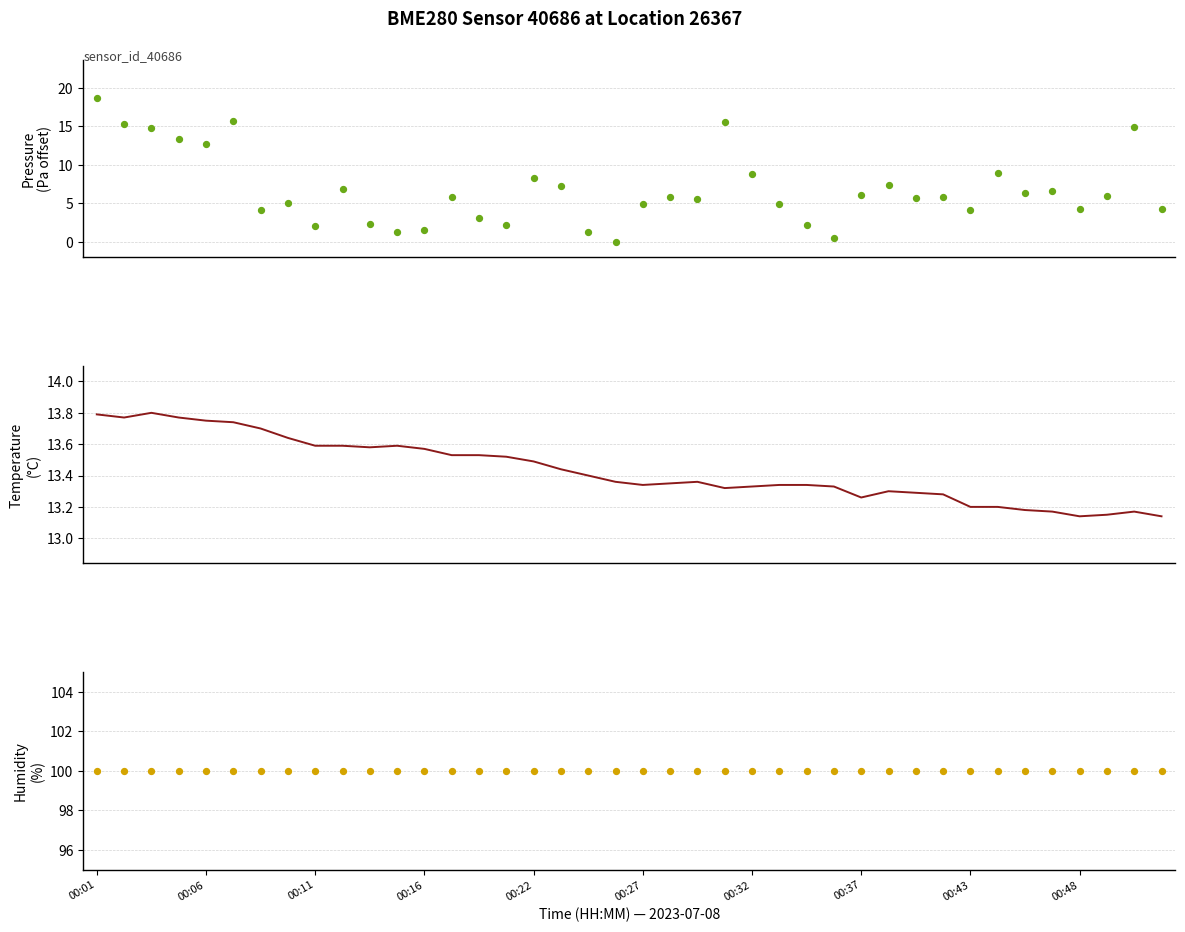

What are all the series names shown in the legend?

pressure, temperature, humidity